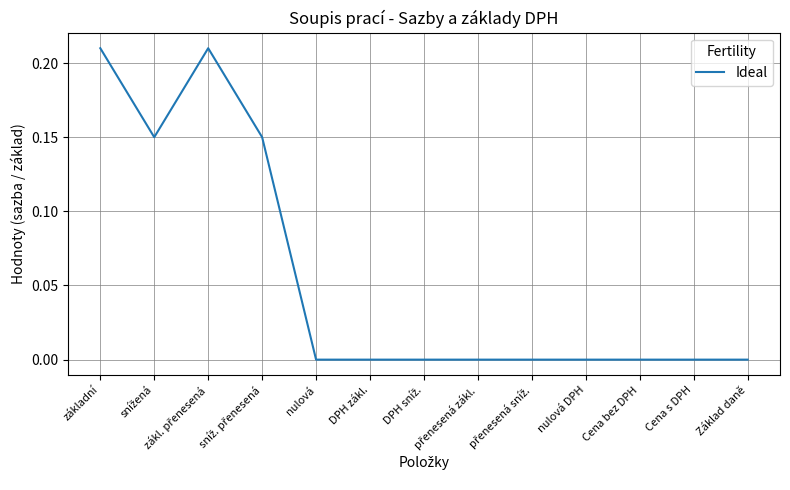

The value at DPH zákl. is 0.1. True or false?

False